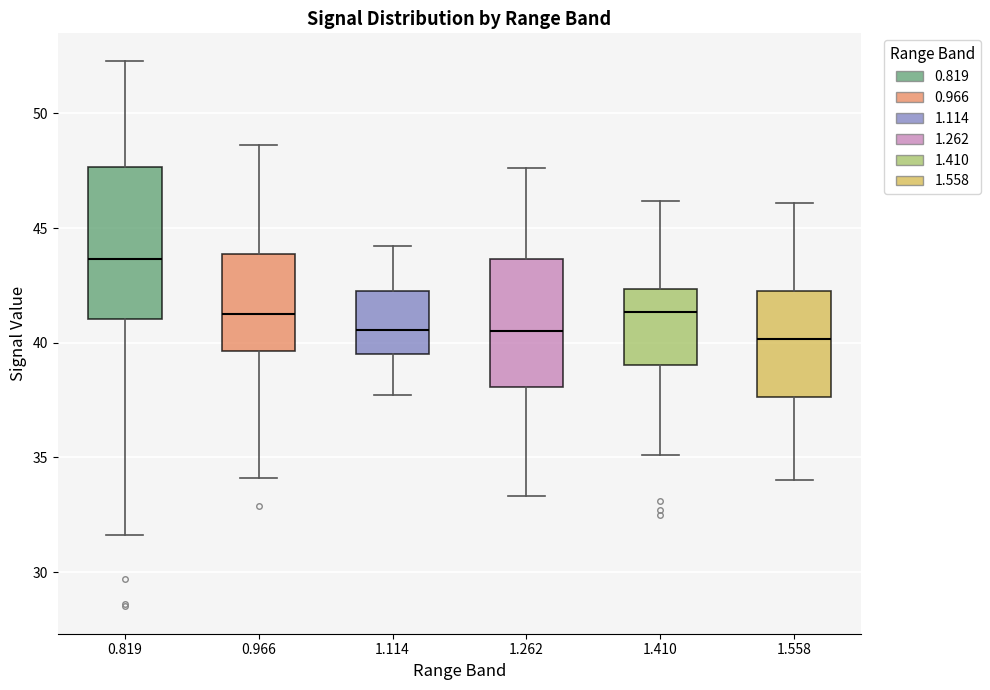

Which box is the tallest, from its lower edge to its upper edge?

0.819